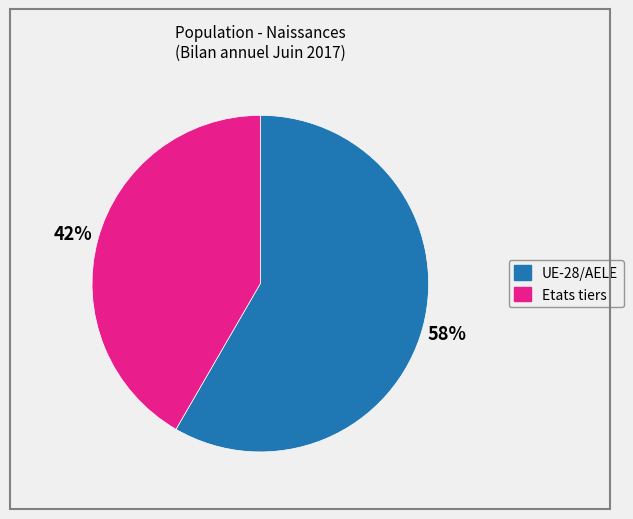

Combined, do UE-28/AELE and Etats tiers account for over 50%?

Yes